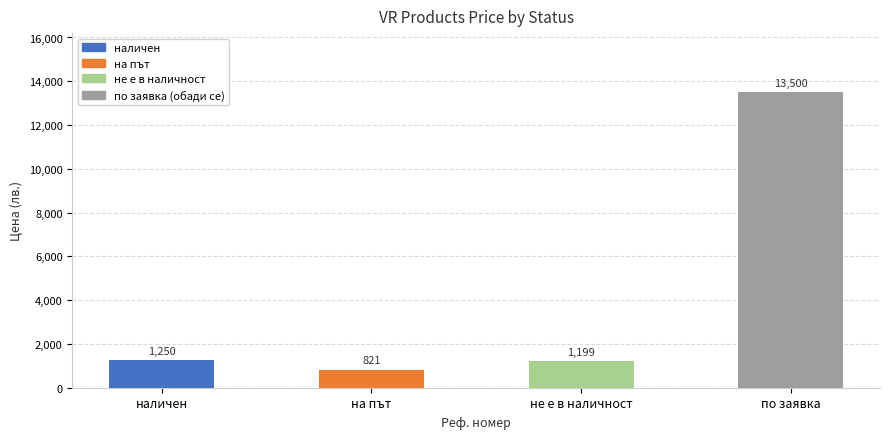

What is the difference between the values at не е в наличност and на път?

377.8